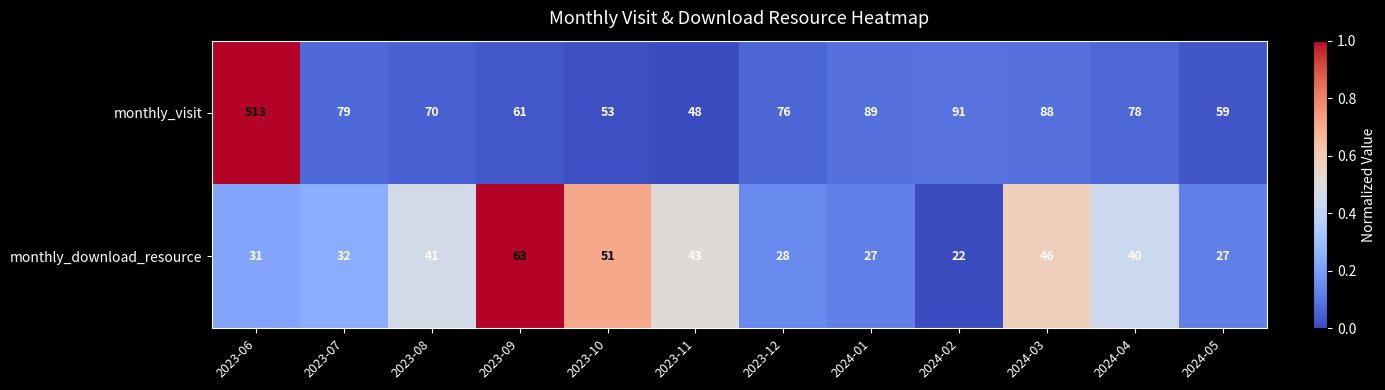

Between 2023-07 and 2024-01, which series saw the biggest shift?

monthly_visit